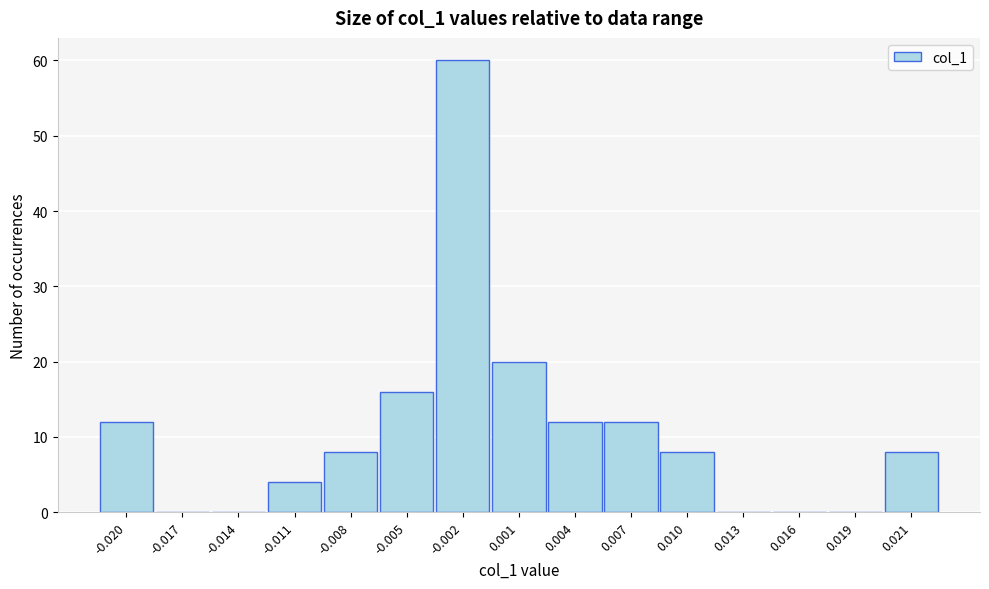

Reading left to right, list all the values displayed in this chart.

-0.020=12	-0.017=0	-0.014=0	-0.011=4	-0.008=8	-0.005=16	-0.002=60	0.001=20	0.004=12	0.007=12	0.010=8	0.013=0	0.016=0	0.019=0	0.021=8